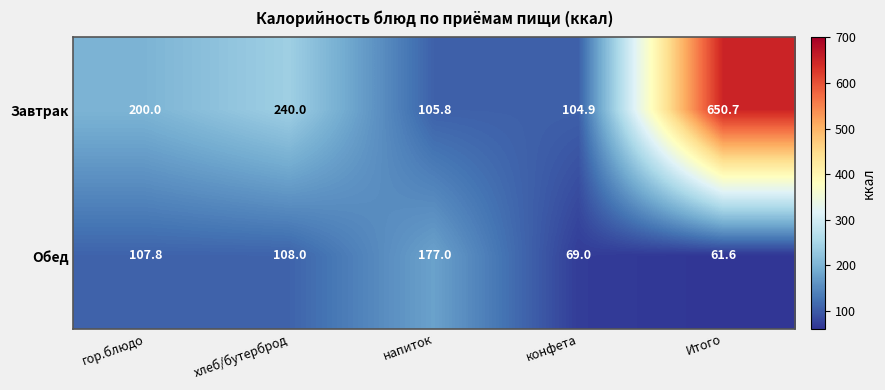

Is it true that Обед equals 69.0 at конфета?

True